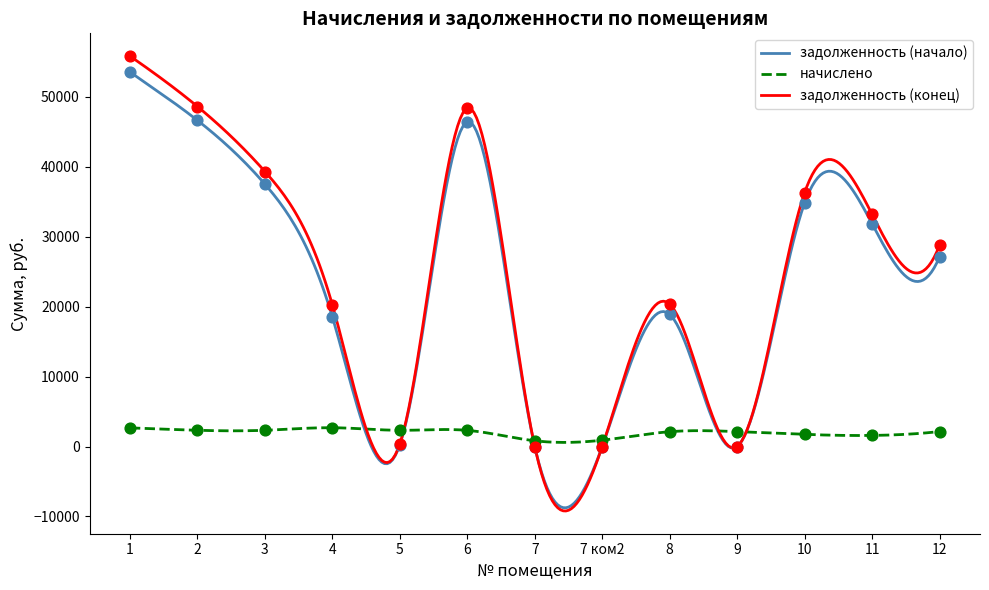

What is the total value across all series at 5?

2944.5